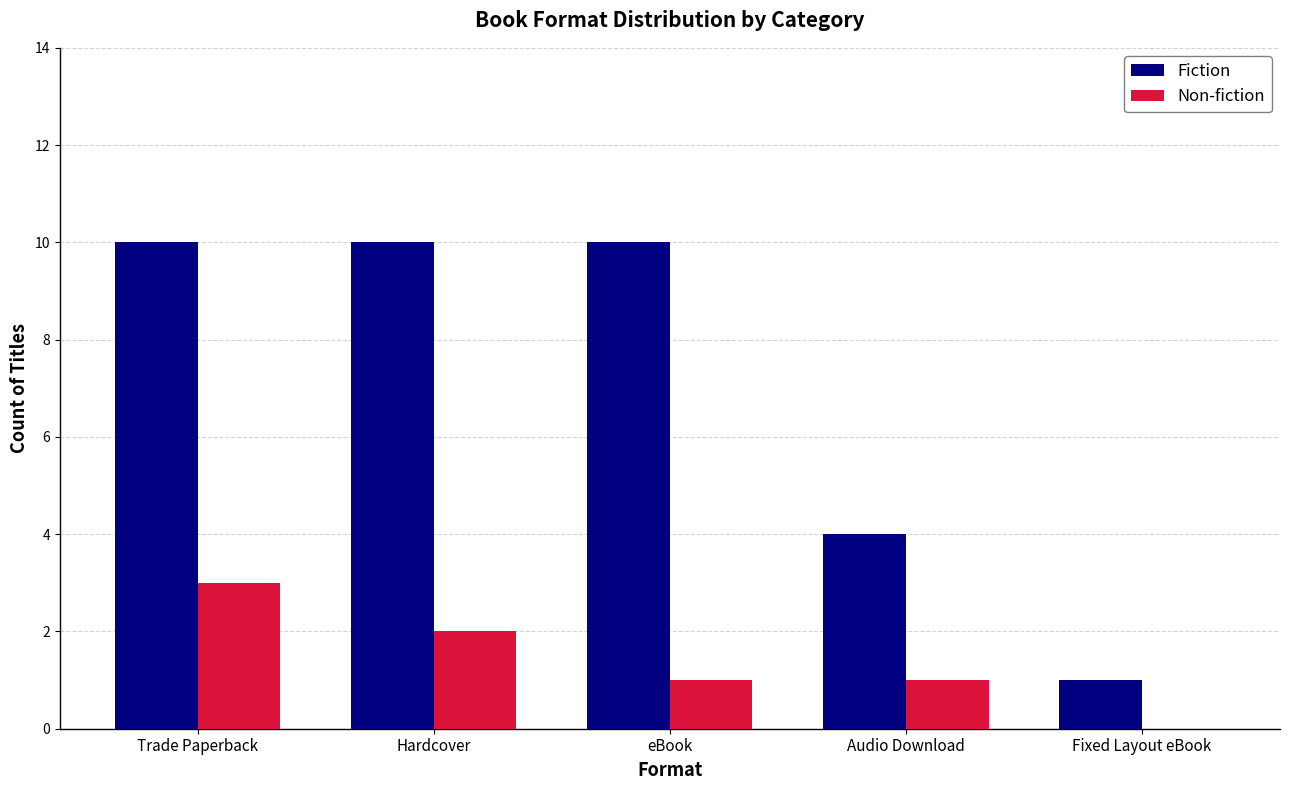

The Fiction series shows 5 at Trade Paperback. True or false?

False